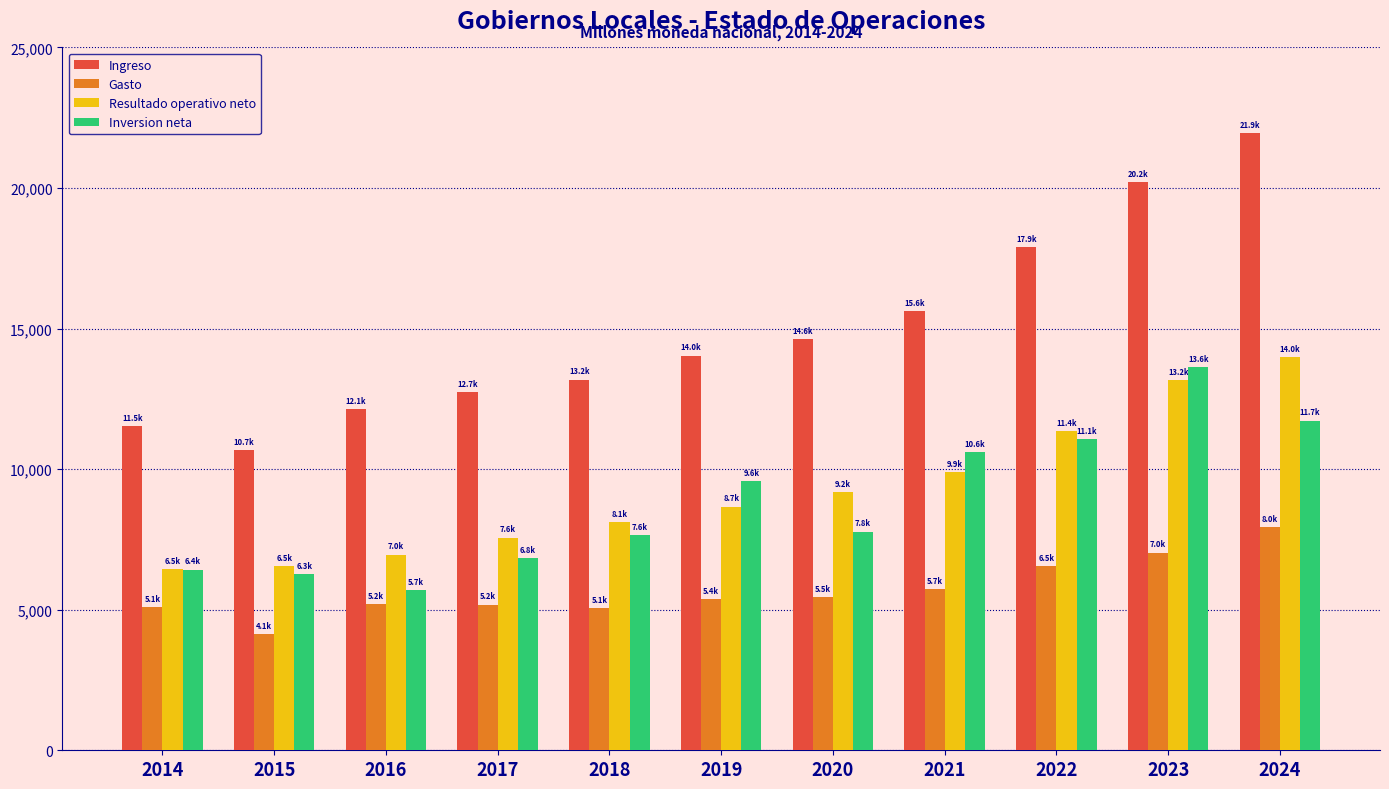

Which series changed the most between 2021 and 2022?

Ingreso